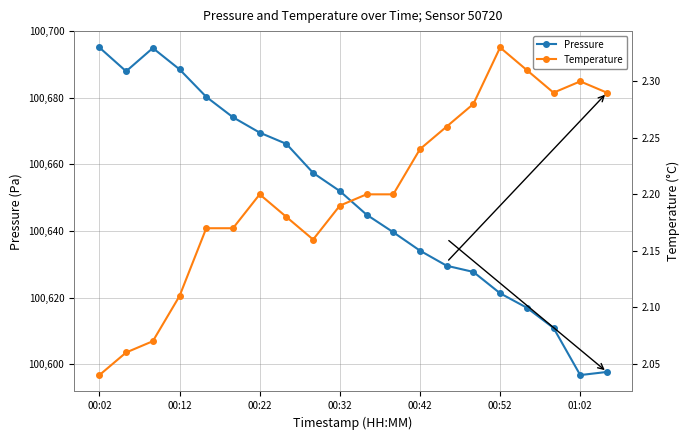

Which label corresponds to the largest value in the chart?

00:02